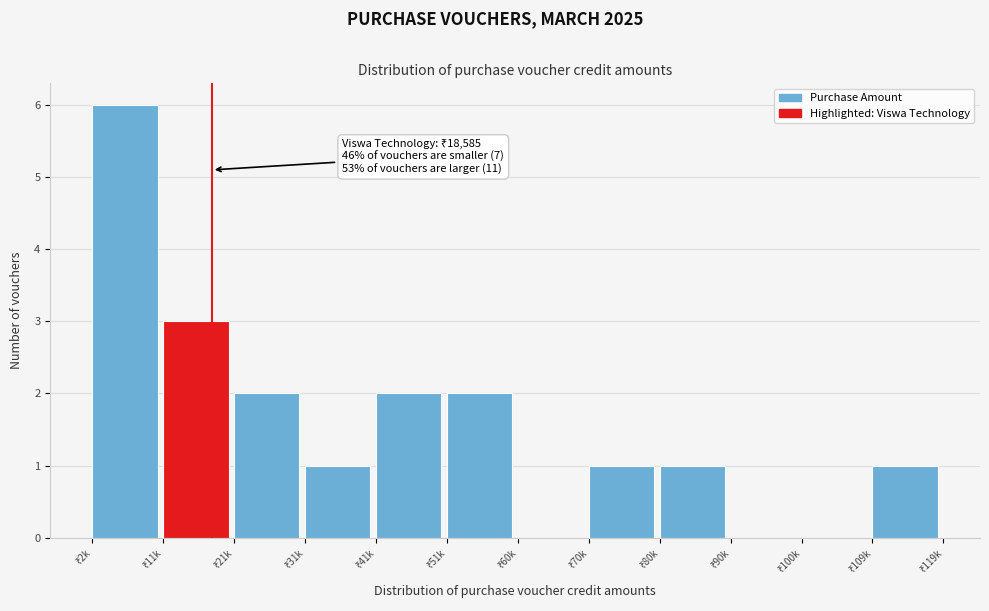

What is the maximum value shown in the chart?

6